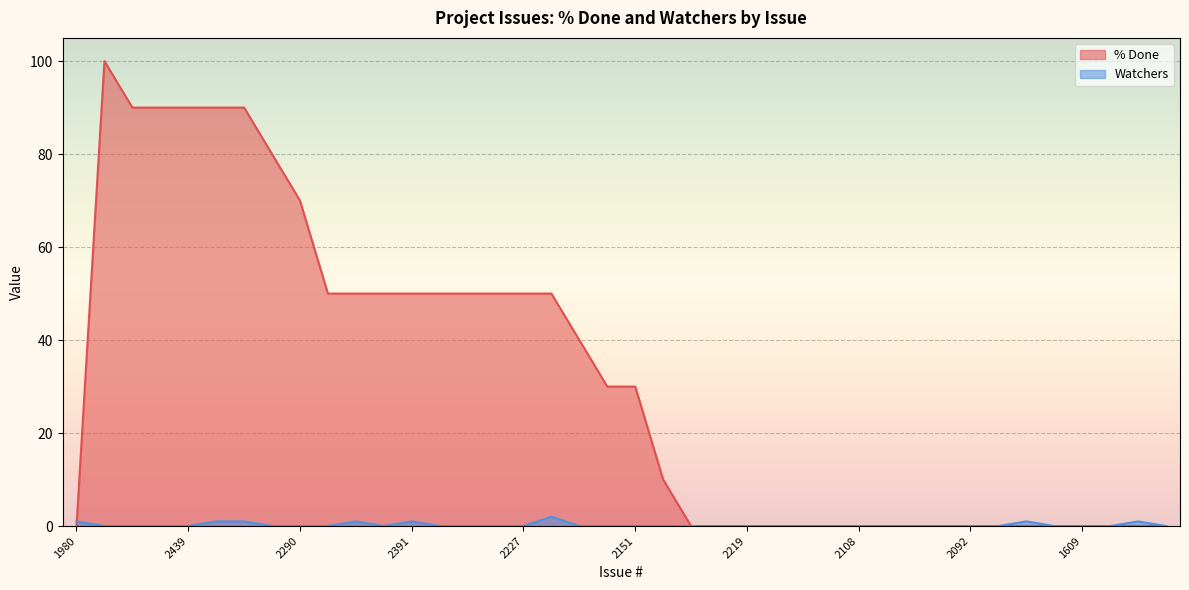

The % Done series shows 0 at 1609. True or false?

True